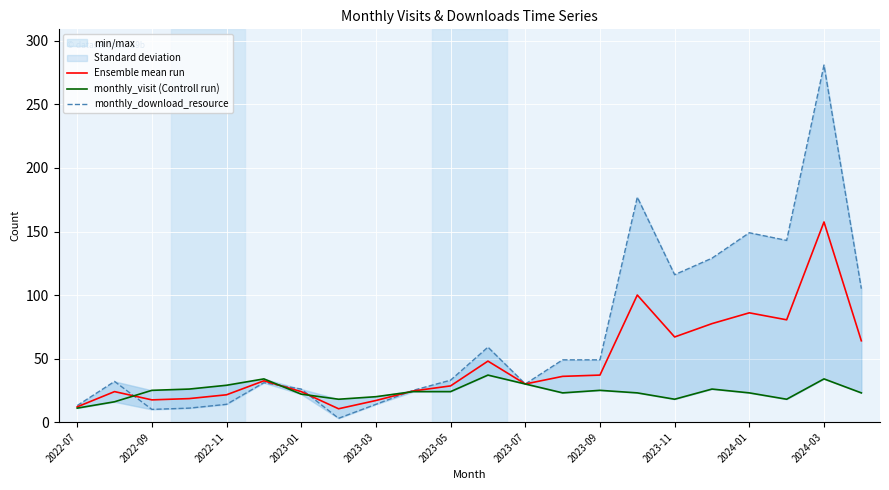

What is the minimum value for Ensemble mean run?

10.5